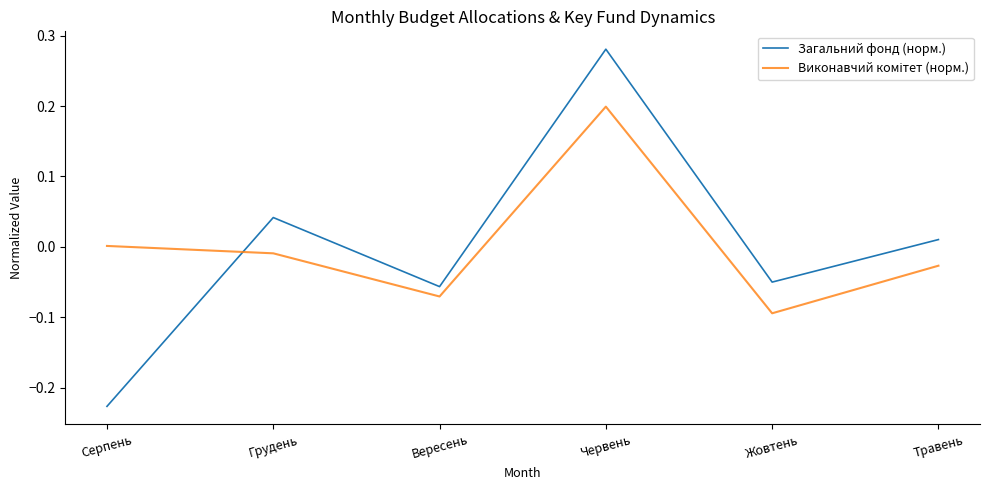

Between Грудень and Вересень, which series saw the biggest shift?

Загальний фонд (норм.)